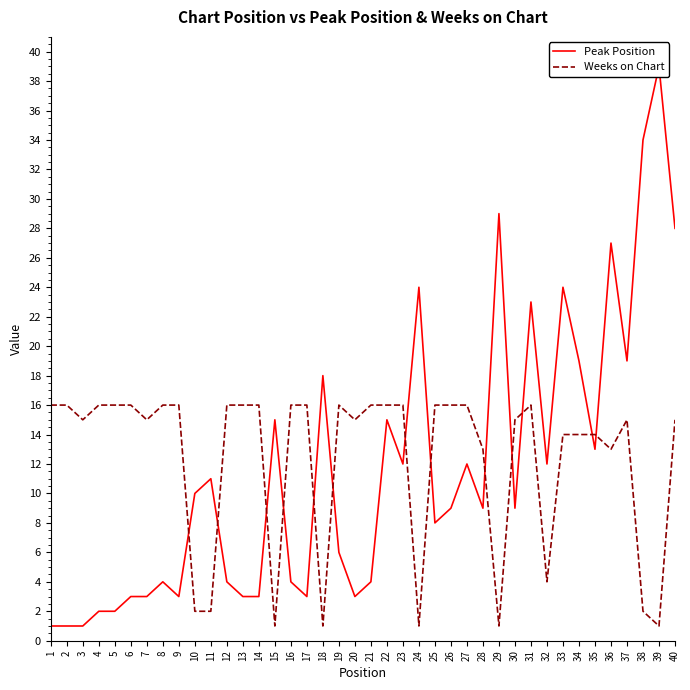

Where is the first local maximum for Peak Position?

8